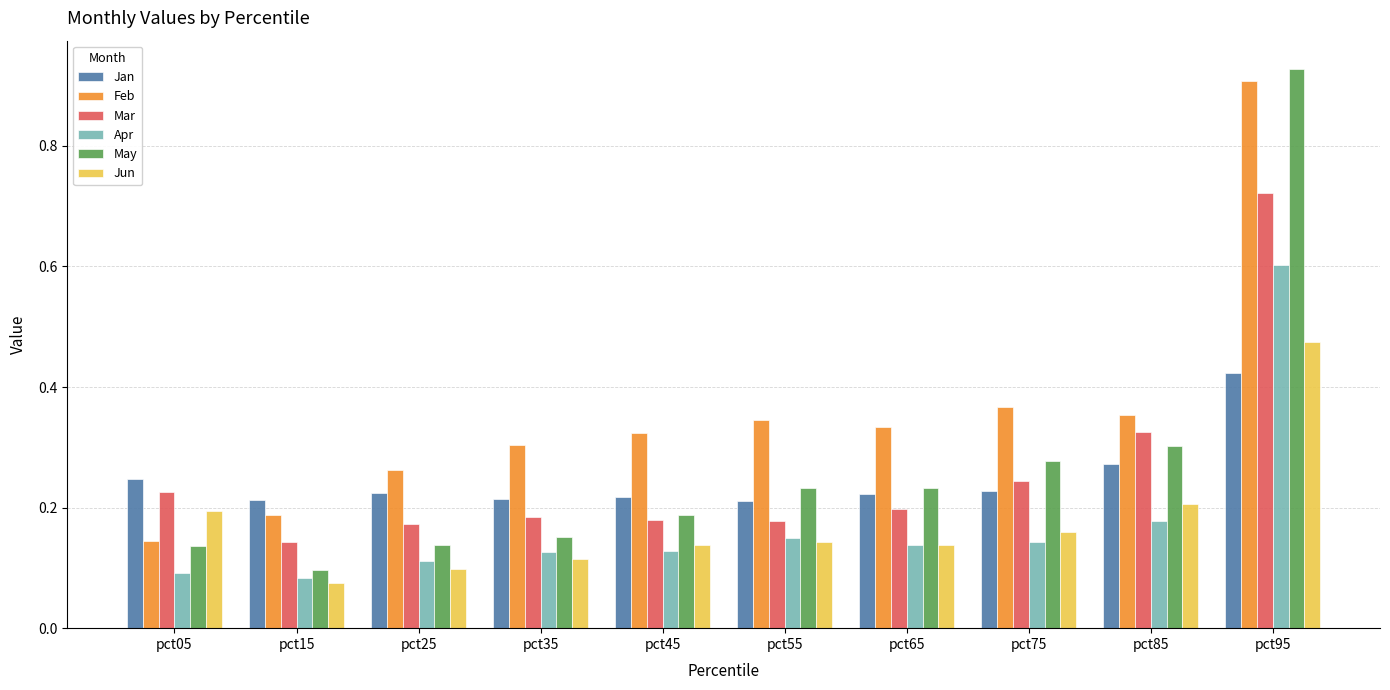

How many groups of bars are there?

10